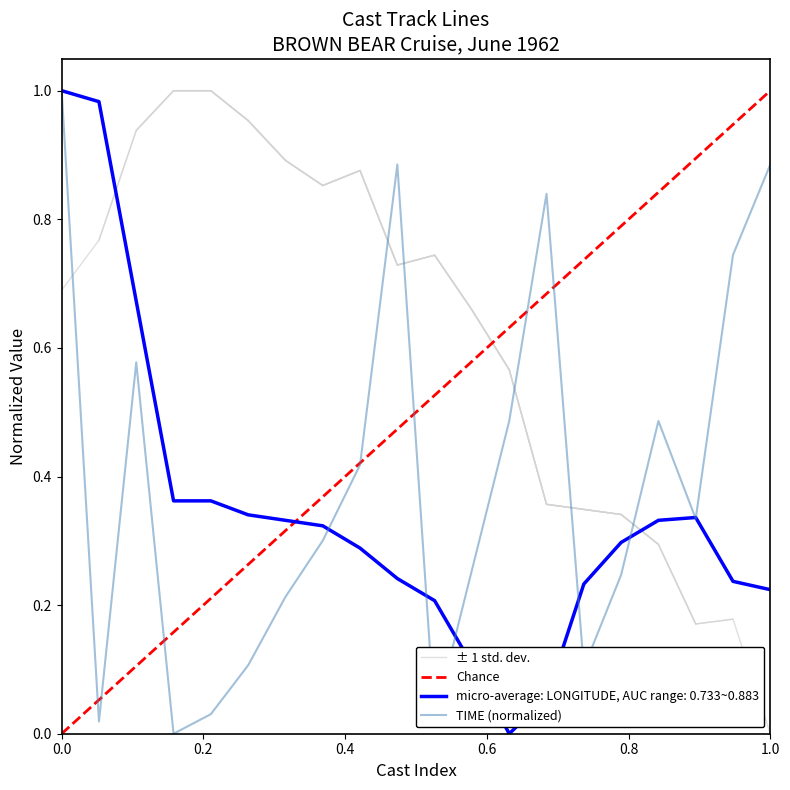

Is it true that micro-average: LONGITUDE, AUC range: 0.733~0.883 equals 1.0 at 0.0?

True